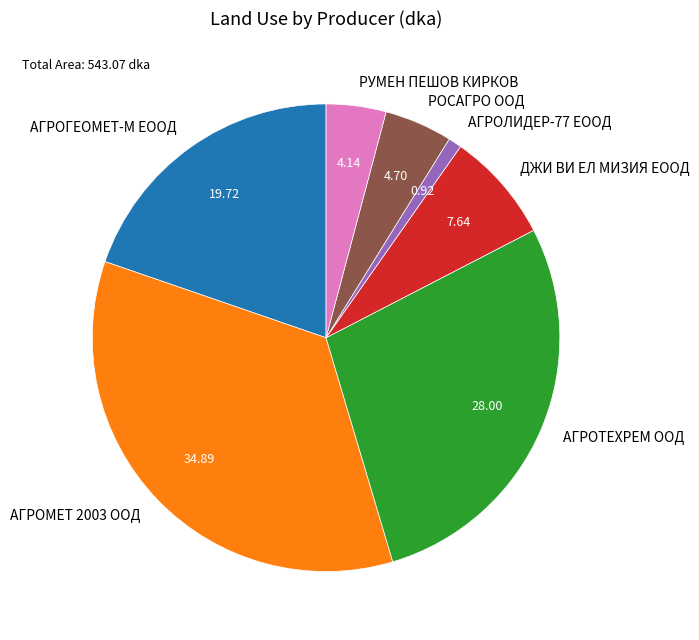

Which slice is the smallest?

АГРОЛИДЕР-77 ЕООД